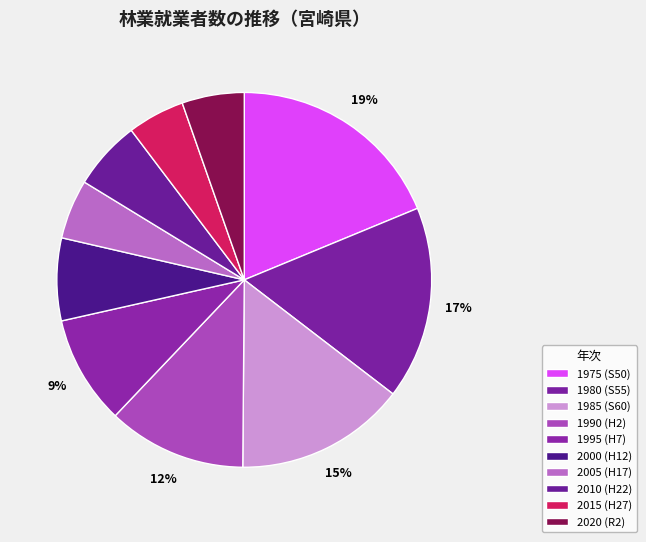

Which slice is the largest?

1975 (S50)